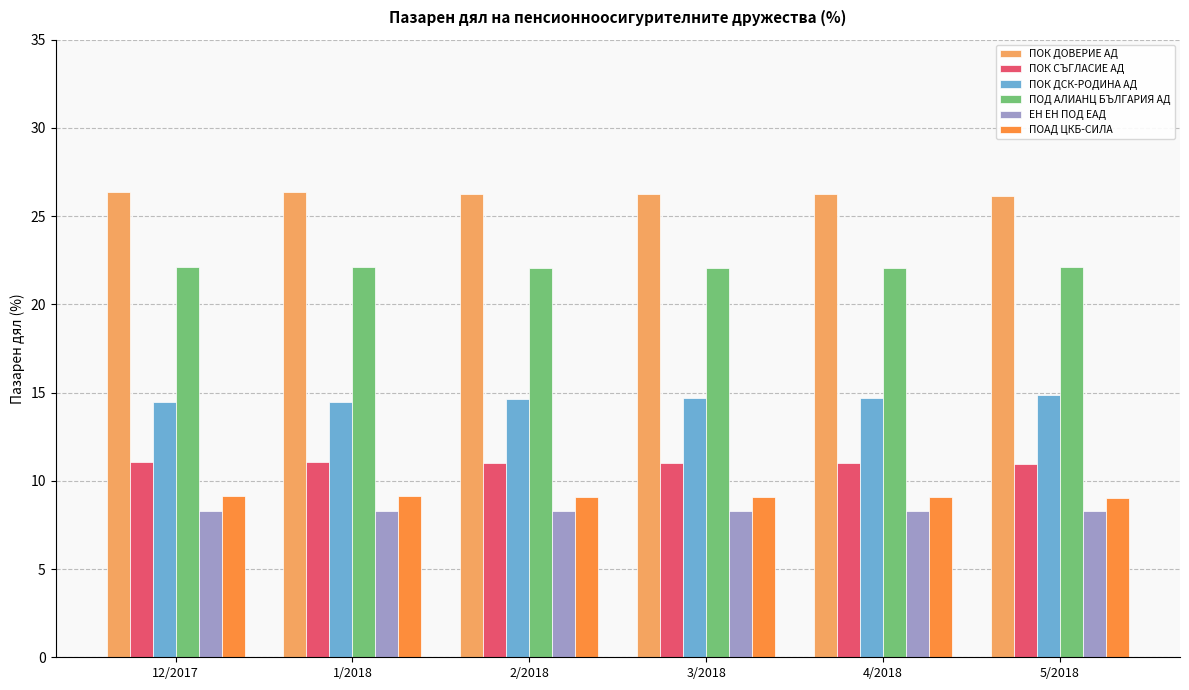

What is the total value across all series at 4/2018?

91.4